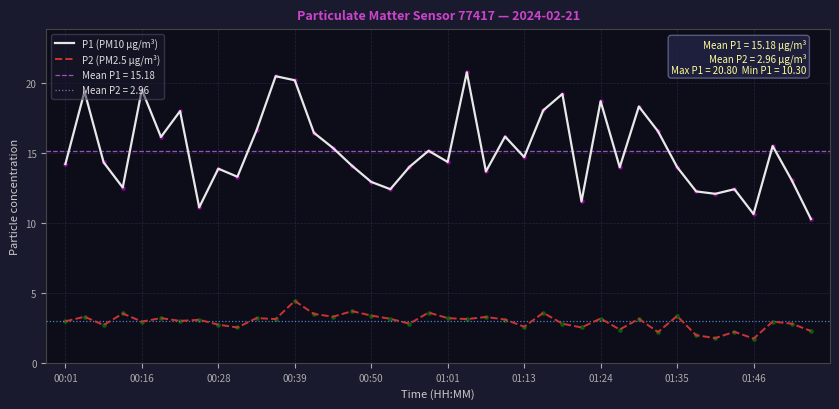

True or false: P1 (PM10 µg/m³) and P2 (PM2.5 µg/m³) cross at least once.

False